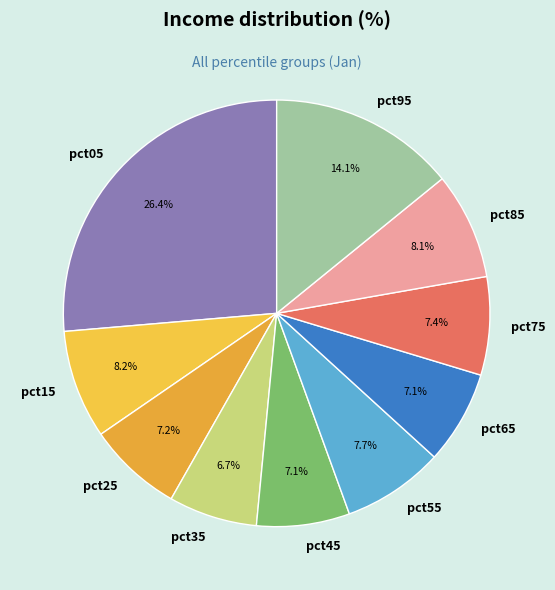

What percentage is the pct35 slice, to the nearest percent?

7%